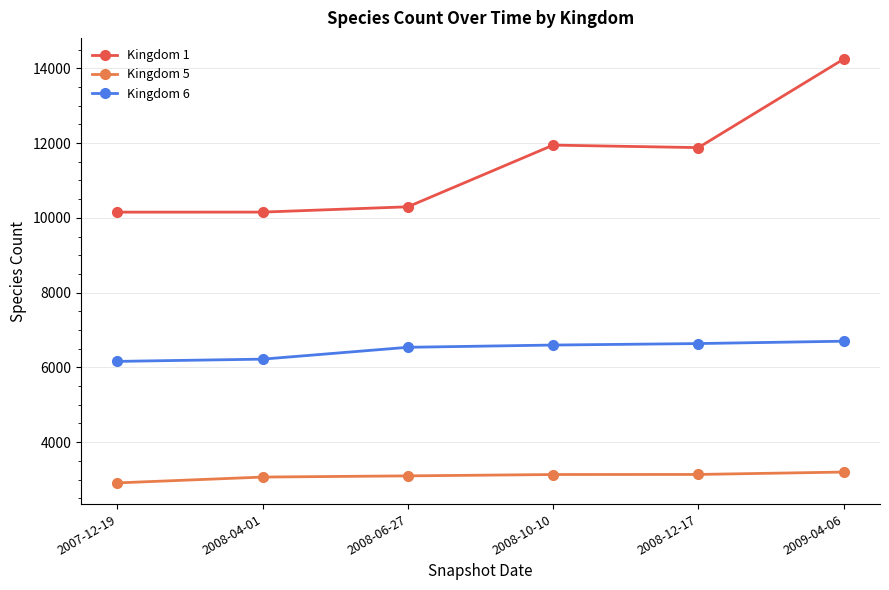

How many series are shown in this chart?

3